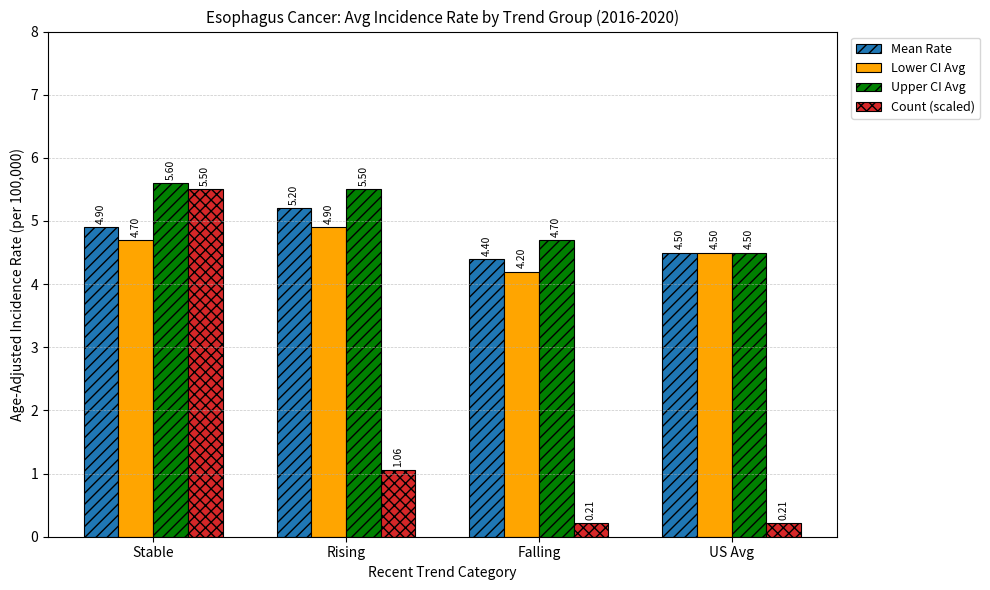

What is the sum of all Count (scaled) values?

7.0